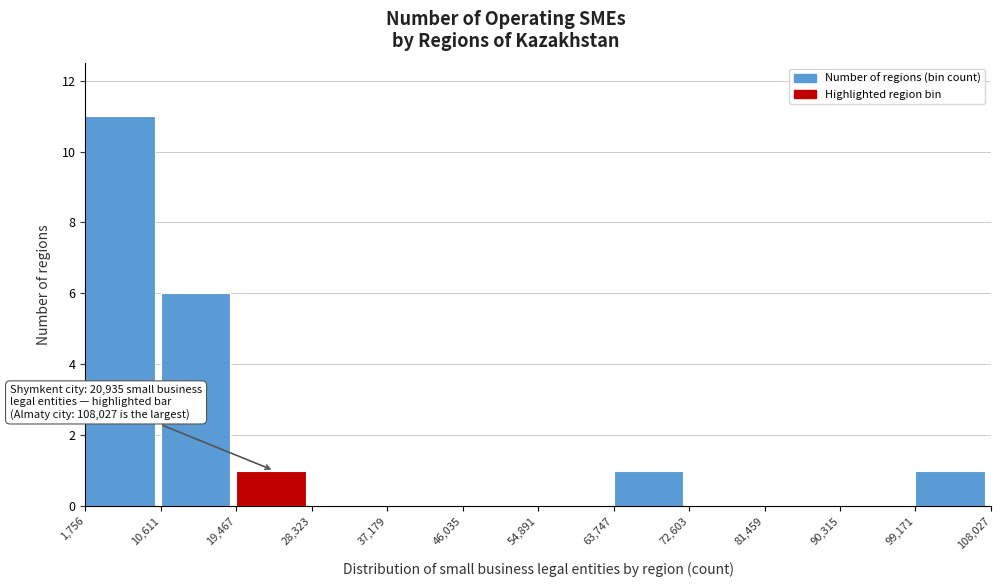

Which range on the x-axis has the tallest bar?

1,756 to 10,611